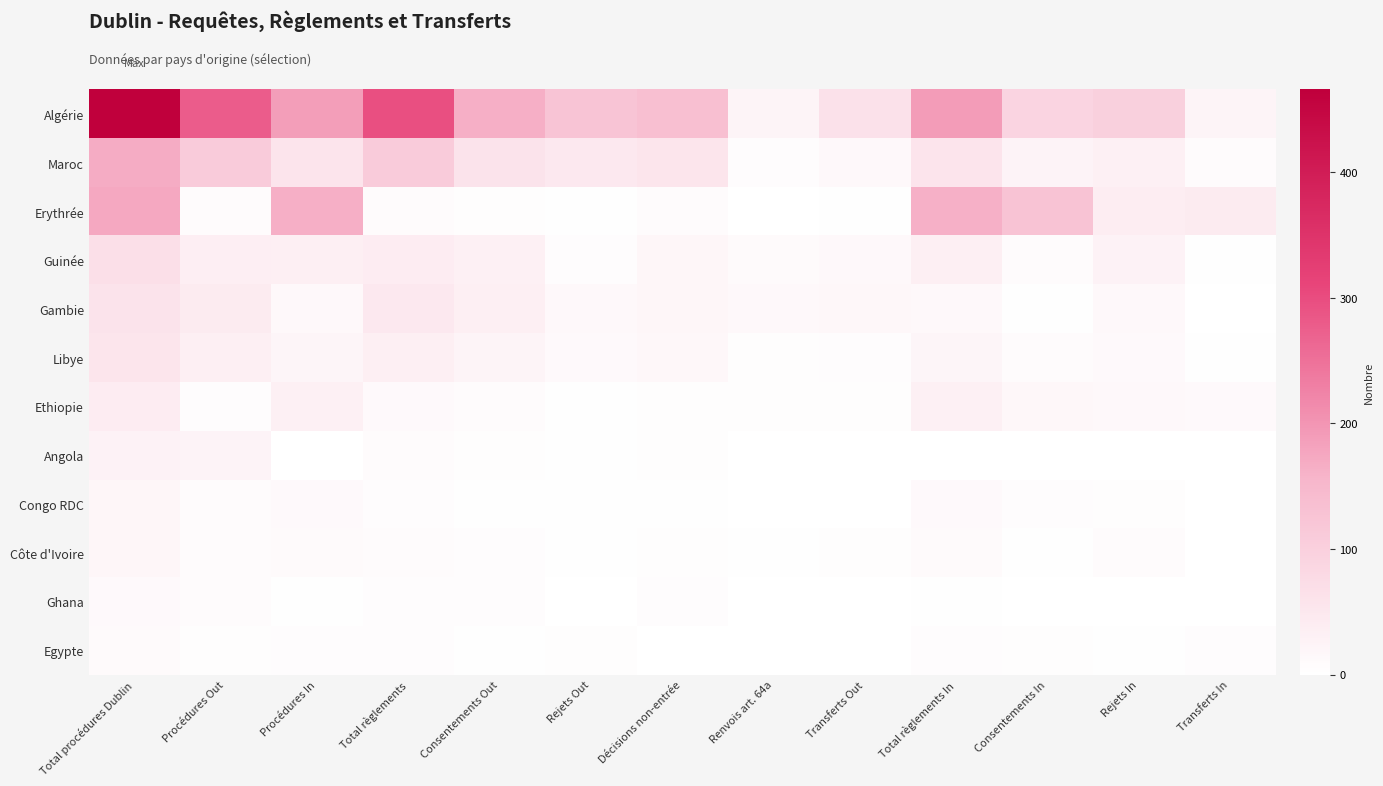

Reading right to left, what are all the values shown in this chart?

Algérie: Transferts In=22	Rejets In=100	Consentements In=90	Total règlements In=190	Transferts Out=62	Renvois art. 64a=23	Décisions non-entrée=136	Rejets Out=125	Consentements Out=165	Total règlements=296	Procédures In=189	Procédures Out=277	Total procédures Dublin=466
Maroc: Transferts In=9	Rejets In=32	Consentements In=25	Total règlements In=57	Transferts Out=16	Renvois art. 64a=6	Décisions non-entrée=55	Rejets Out=48	Consentements Out=59	Total règlements=110	Procédures In=57	Procédures Out=111	Total procédures Dublin=168
Erythrée: Transferts In=42	Rejets In=37	Consentements In=126	Total règlements In=163	Transferts Out=2	Renvois art. 64a=0	Décisions non-entrée=8	Rejets Out=3	Consentements Out=4	Total règlements=9	Procédures In=165	Procédures Out=8	Total procédures Dublin=173
Guinée: Transferts In=2	Rejets In=26	Consentements In=8	Total règlements In=34	Transferts Out=15	Renvois art. 64a=10	Décisions non-entrée=19	Rejets Out=7	Consentements Out=31	Total règlements=39	Procédures In=34	Procédures Out=35	Total procédures Dublin=69
Gambie: Transferts In=1	Rejets In=13	Consentements In=3	Total règlements In=16	Transferts Out=17	Renvois art. 64a=14	Décisions non-entrée=19	Rejets Out=15	Consentements Out=33	Total règlements=48	Procédures In=16	Procédures Out=43	Total procédures Dublin=59
Libye: Transferts In=2	Rejets In=12	Consentements In=9	Total règlements In=21	Transferts Out=7	Renvois art. 64a=5	Décisions non-entrée=17	Rejets Out=11	Consentements Out=22	Total règlements=33	Procédures In=21	Procédures Out=34	Total procédures Dublin=55
Ethiopie: Transferts In=12	Rejets In=14	Consentements In=18	Total règlements In=32	Transferts Out=4	Renvois art. 64a=4	Décisions non-entrée=5	Rejets Out=2	Consentements Out=9	Total règlements=11	Procédures In=32	Procédures Out=7	Total procédures Dublin=39
Angola: Transferts In=0	Rejets In=0	Consentements In=1	Total règlements In=1	Transferts Out=0	Renvois art. 64a=1	Décisions non-entrée=4	Rejets Out=3	Consentements Out=5	Total règlements=8	Procédures In=1	Procédures Out=25	Total procédures Dublin=26
Congo RDC: Transferts In=0	Rejets In=4	Consentements In=7	Total règlements In=11	Transferts Out=1	Renvois art. 64a=0	Décisions non-entrée=2	Rejets Out=3	Consentements Out=2	Total règlements=6	Procédures In=11	Procédures Out=8	Total procédures Dublin=19
Côte d'Ivoire: Transferts In=0	Rejets In=8	Consentements In=2	Total règlements In=10	Transferts Out=4	Renvois art. 64a=2	Décisions non-entrée=5	Rejets Out=3	Consentements Out=6	Total règlements=9	Procédures In=10	Procédures Out=9	Total procédures Dublin=19
Ghana: Transferts In=0	Rejets In=1	Consentements In=1	Total règlements In=2	Transferts Out=0	Renvois art. 64a=0	Décisions non-entrée=7	Rejets Out=0	Consentements Out=7	Total règlements=7	Procédures In=2	Procédures Out=9	Total procédures Dublin=11
Egypte: Transferts In=7	Rejets In=2	Consentements In=4	Total règlements In=6	Transferts Out=1	Renvois art. 64a=1	Décisions non-entrée=1	Rejets Out=4	Consentements Out=2	Total règlements=6	Procédures In=6	Procédures Out=4	Total procédures Dublin=10